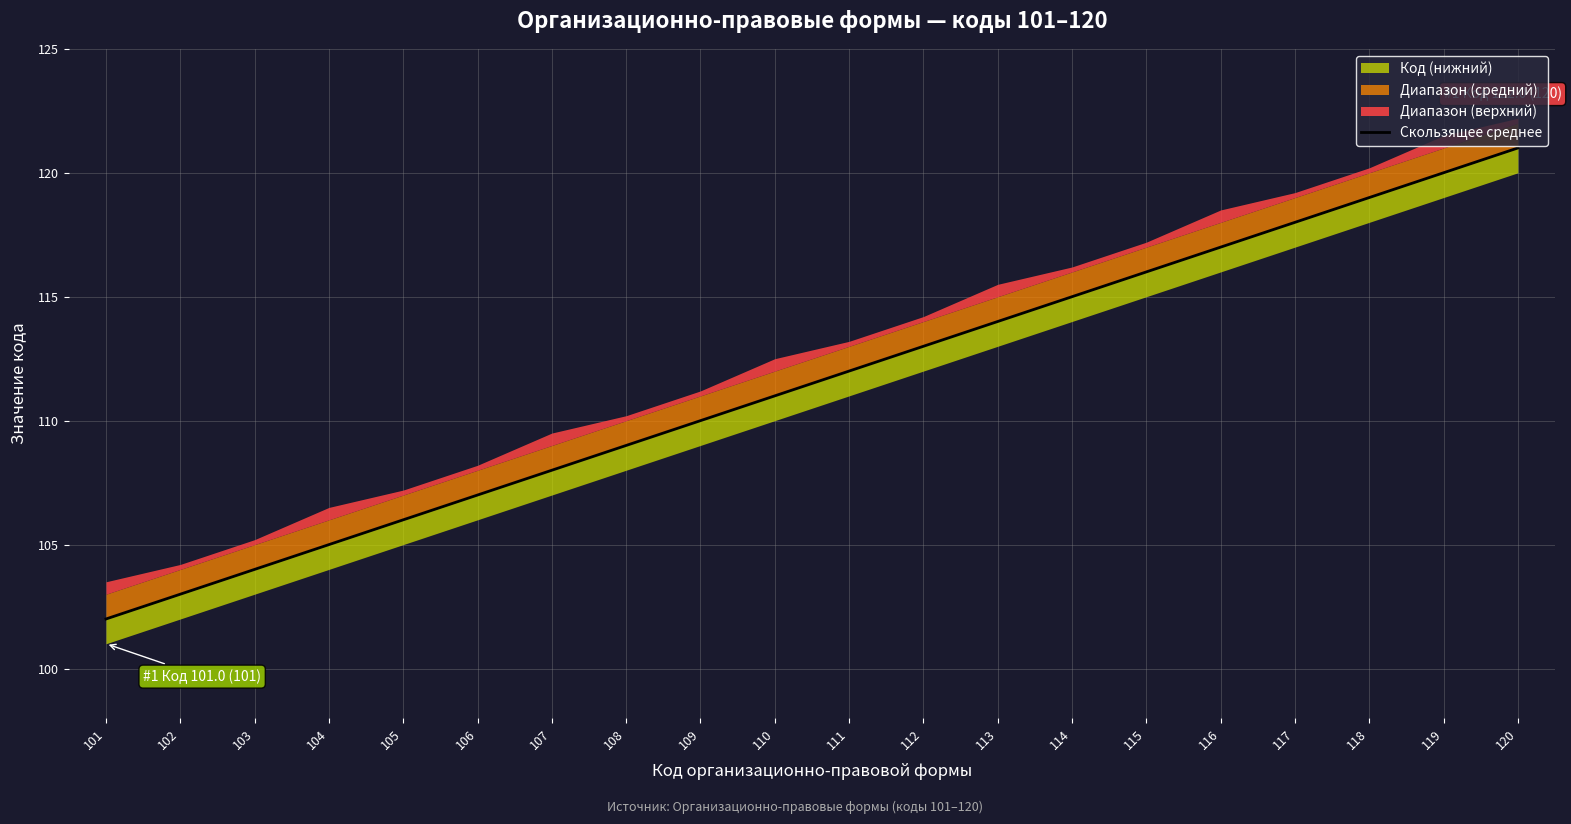

What is the difference between the maximum and minimum values?

19